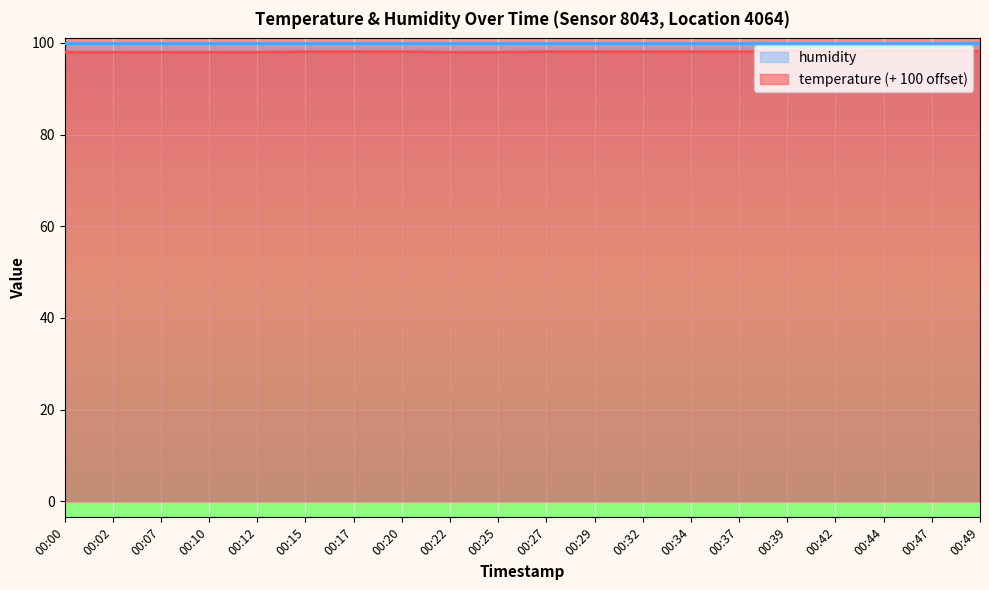

Reading left to right, transcribe all the data shown in this chart.

98.0	98.0	98.0	98.0	98.0	98.1	98.1	98.1	98.0	98.0	98.1	98.1	98.1	98.1	98.1	98.2	98.1	98.2	98.2	98.2